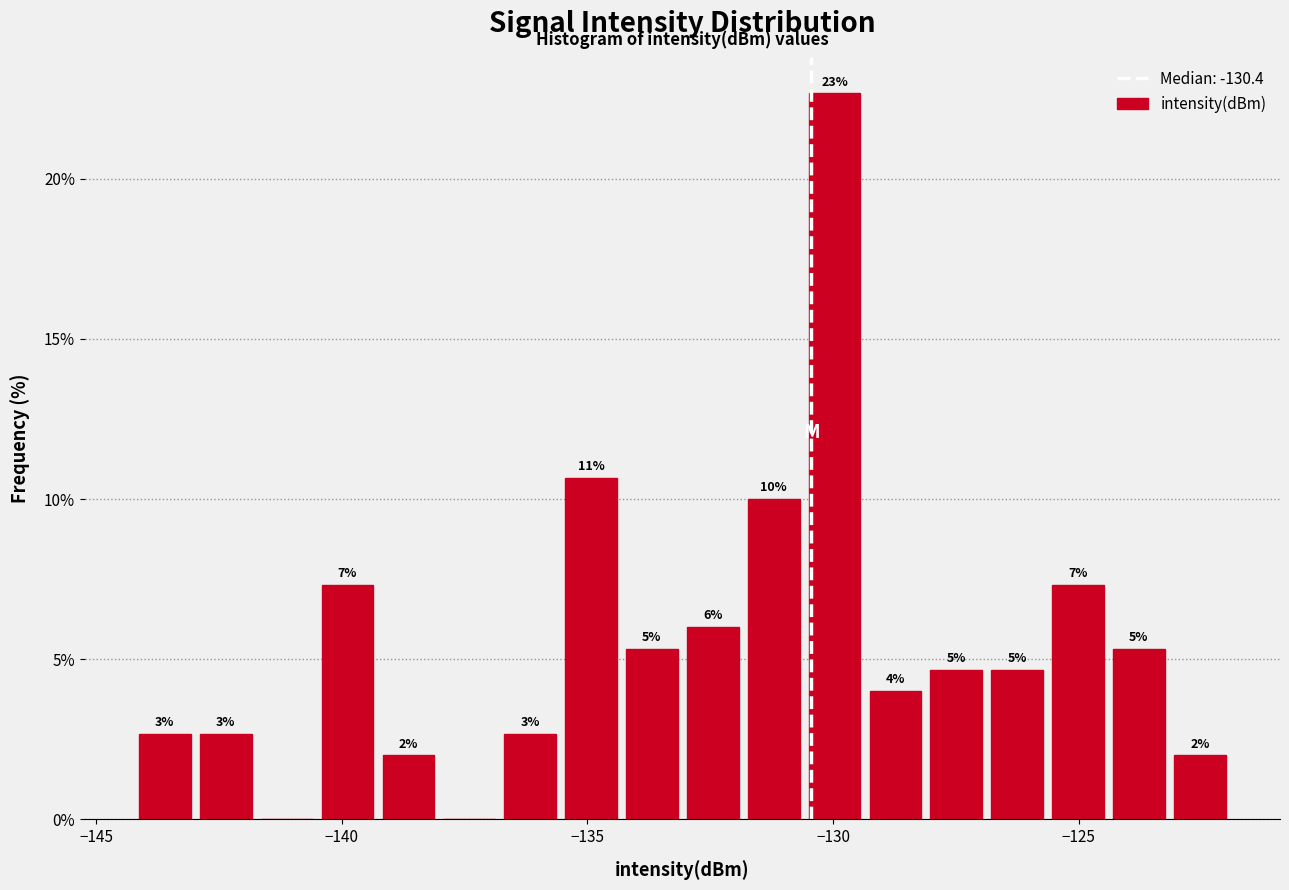

Around what value on the x-axis is the tallest bar? Give the approximate position of its centre, as read against the axis.

-130.0